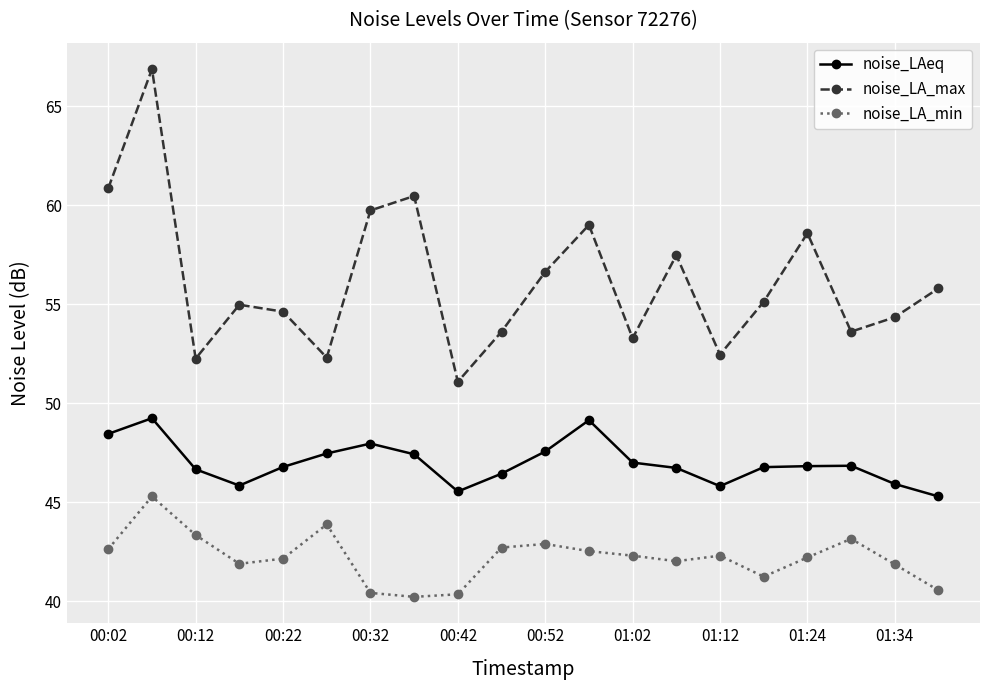

Which series has the largest total across all categories?

noise_LA_max